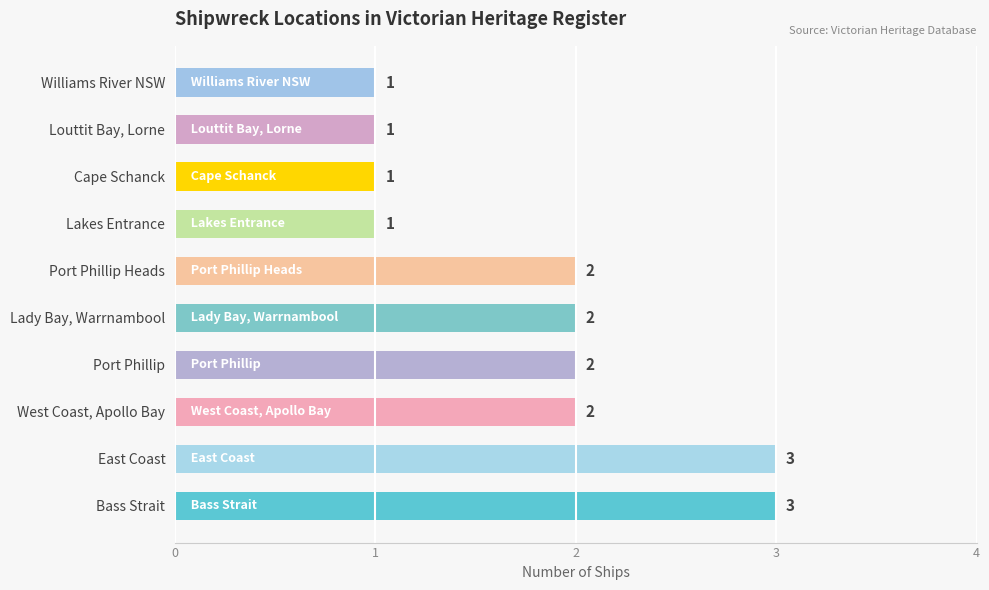

What is the minimum value shown in the chart?

1